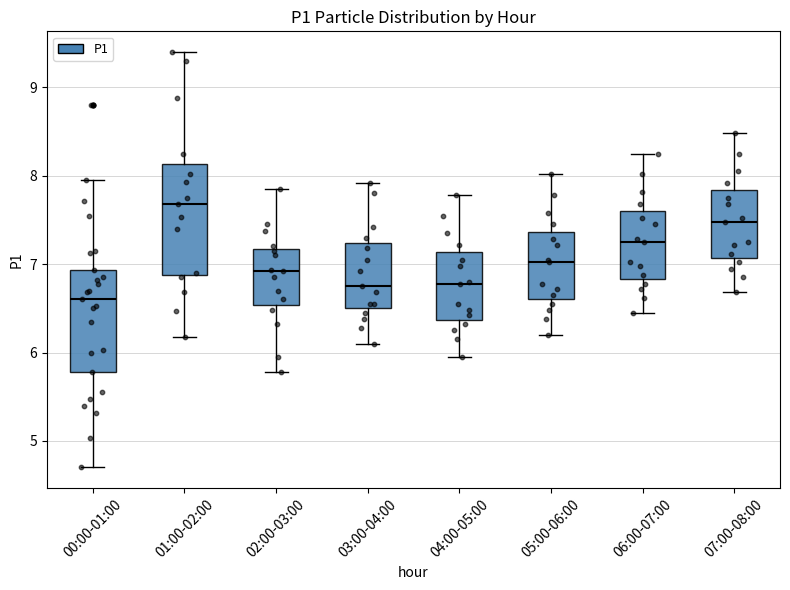

Reading left to right, read every box against the y-axis: the position of its median line, the range the box covers, and the ends of its whiskers. The values are not printed on the chart, so give them approximately, as read against the axis.

00:00-01:00: median 6.6, box 5.8 to 6.9, whiskers 4.7 to 8.0
01:00-02:00: median 7.7, box 6.9 to 8.1, whiskers 6.2 to 9.4
02:00-03:00: median 6.9, box 6.5 to 7.2, whiskers 5.8 to 7.9
03:00-04:00: median 6.8, box 6.5 to 7.2, whiskers 6.1 to 7.9
04:00-05:00: median 6.8, box 6.4 to 7.1, whiskers 6.0 to 7.8
05:00-06:00: median 7.0, box 6.6 to 7.4, whiskers 6.2 to 8.0
06:00-07:00: median 7.3, box 6.8 to 7.6, whiskers 6.5 to 8.3
07:00-08:00: median 7.5, box 7.1 to 7.8, whiskers 6.7 to 8.5